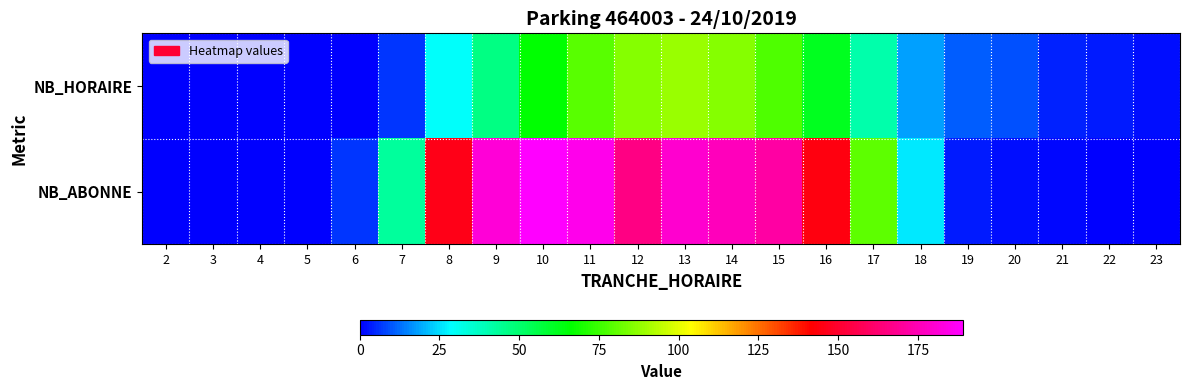

Reading right to left, transcribe all the data shown in this chart.

NB_HORAIRE: 23=2	22=3	21=4	20=9	19=11	18=18	17=41	16=62	15=78	14=86	13=89	12=86	11=79	10=66	9=47	8=29	7=6	6=0	5=0	4=0	3=0	2=0
NB_ABONNE: 23=0	22=0	21=1	20=2	19=3	18=26	17=80	16=144	15=172	14=176	13=180	12=166	11=185	10=189	9=181	8=146	7=43	6=6	5=0	4=0	3=0	2=0